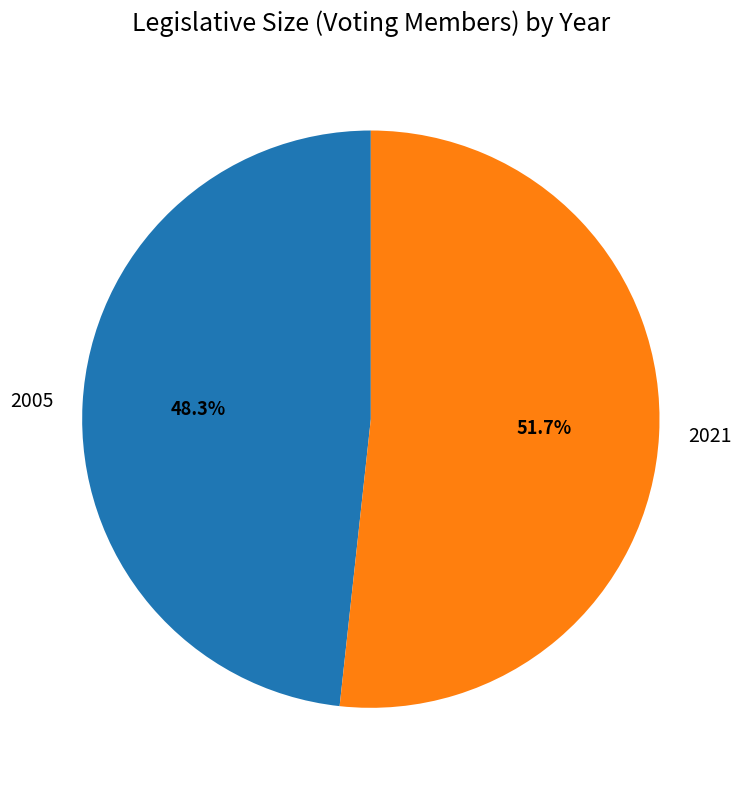

Count the number of slices in the pie.

2